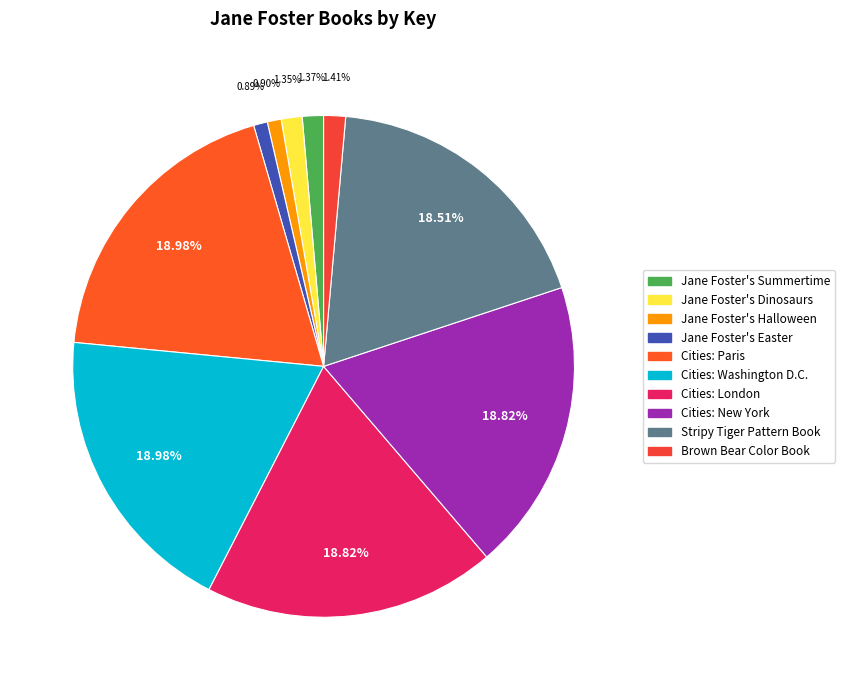

What percentage is the Jane Foster's Easter slice, to the nearest percent?

1%